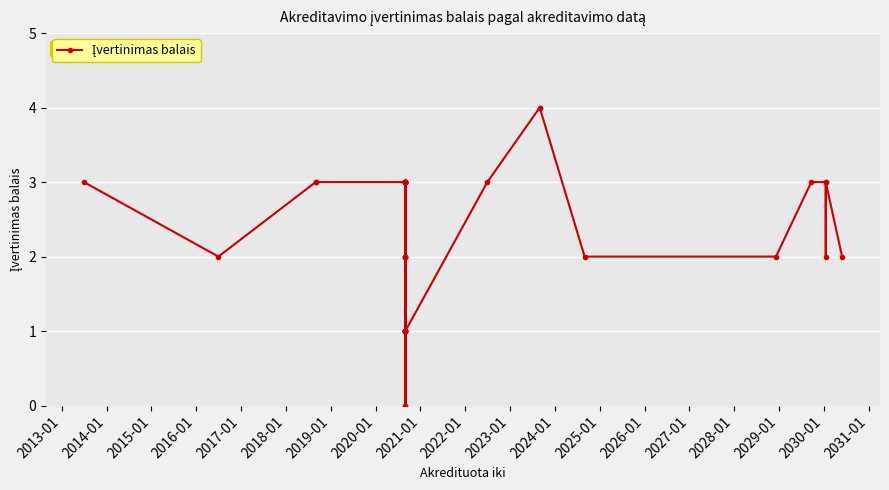

Reading left to right, list all the values displayed in this chart.

3	2	3	3	3	1	1	2	0	3	2	3	3	1	3	3	2	1	1	3	3	1	2	3	3	0	1	3	4	4	2	2	3	3	2	3	2